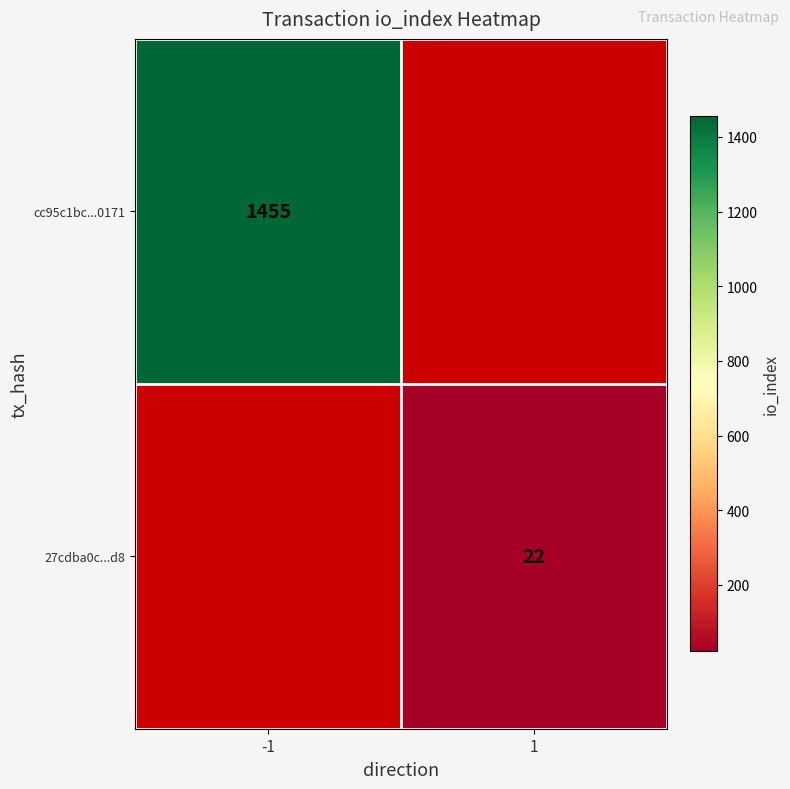

True or false: cc95c1bc...0171 has a value of 2165 at -1.

False